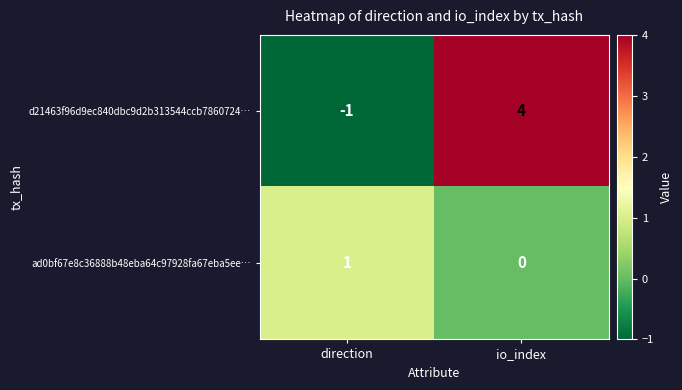

How many series are shown in this chart?

2